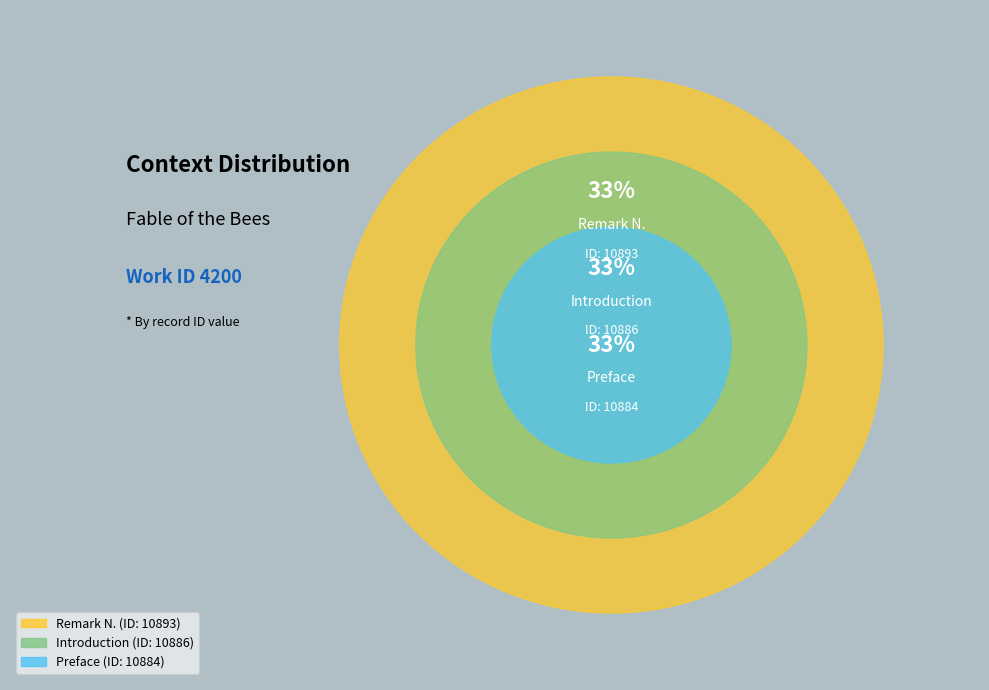

To the nearest percent, what is the average slice percentage?

33%